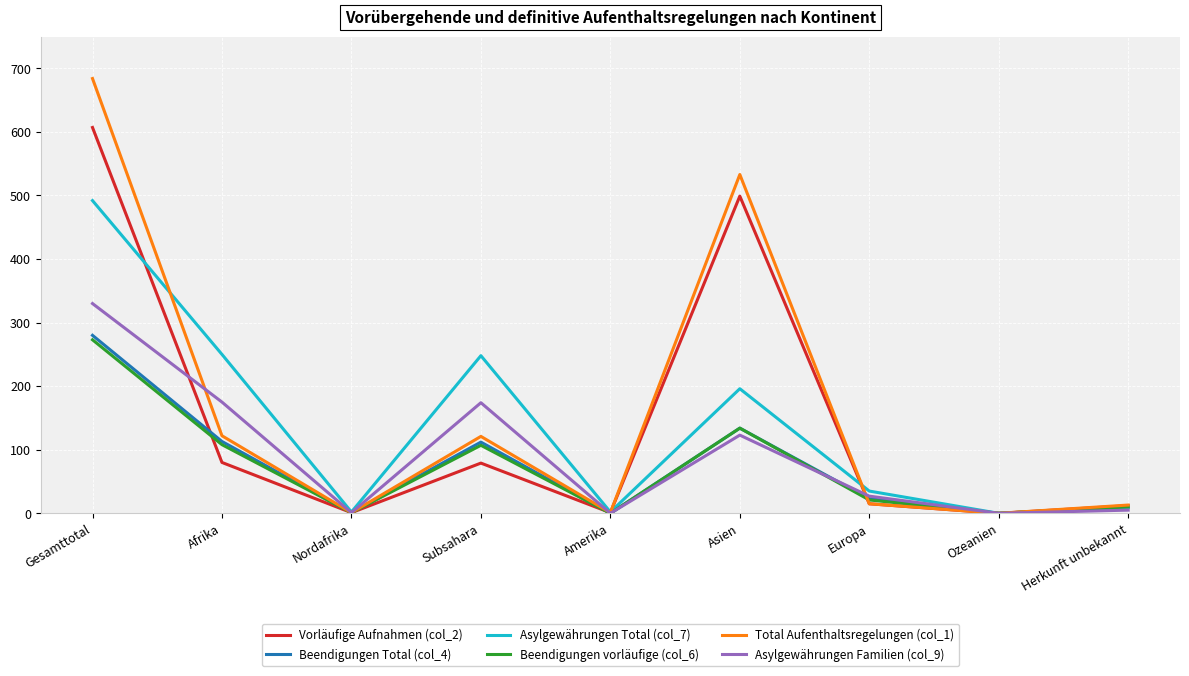

Which series changed the most between Gesamttotal and Ozeanien?

Total Aufenthaltsregelungen (col_1)